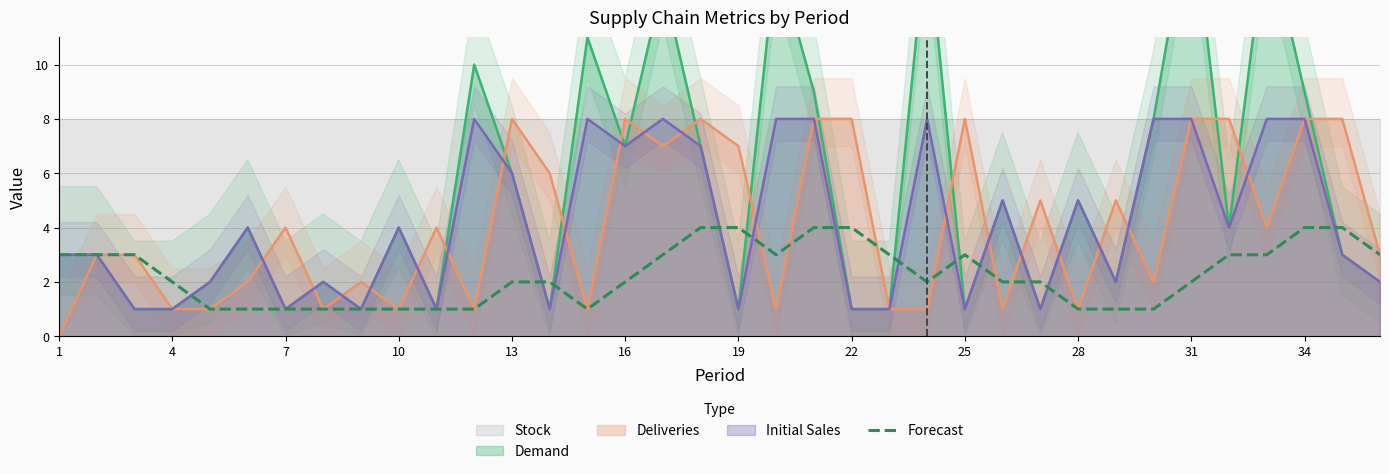

The Forecast series shows 5 at 25. True or false?

False